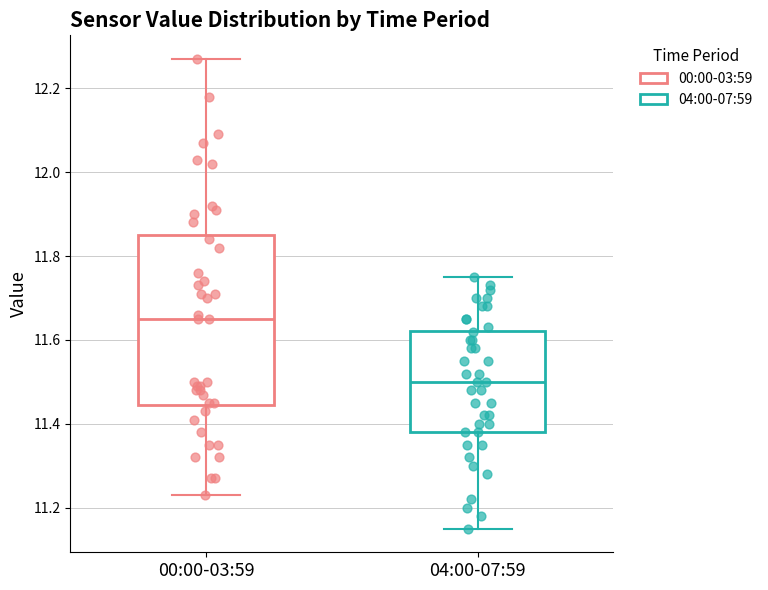

Where does the lower whisker of the box for 00:00-03:59 end on the y-axis? The values are not printed on the chart, so give them approximately, as read against the axis.

11.24